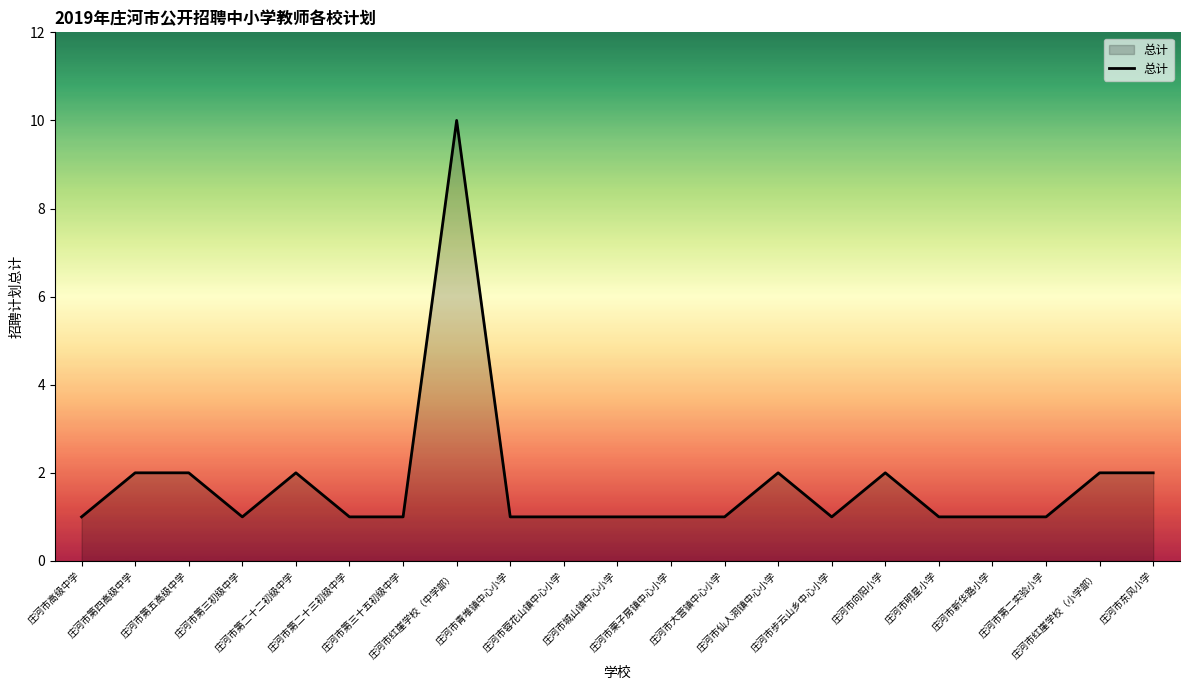

Reading right to left, extract all data points from this chart.

庄河市东风小学=2	庄河市红崖学校（小学部）=2	庄河市第二实验小学=1	庄河市新华路小学=1	庄河市明星小学=1	庄河市向阳小学=2	庄河市步云山乡中心小学=1	庄河市仙人洞镇中心小学=2	庄河市大营镇中心小学=1	庄河市栗子房镇中心小学=1	庄河市城山镇中心小学=1	庄河市蓉花山镇中心小学=1	庄河市青堆镇中心小学=1	庄河市红崖学校（中学部）=10	庄河市第三十五初级中学=1	庄河市第二十三初级中学=1	庄河市第二十二初级中学=2	庄河市第三初级中学=1	庄河市第五高级中学=2	庄河市第四高级中学=2	庄河市高级中学=1